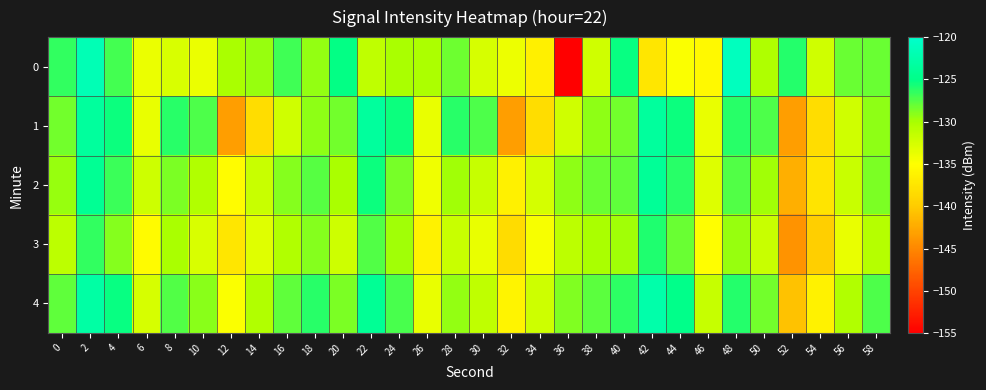

Between 22 and 48, which is larger?

48